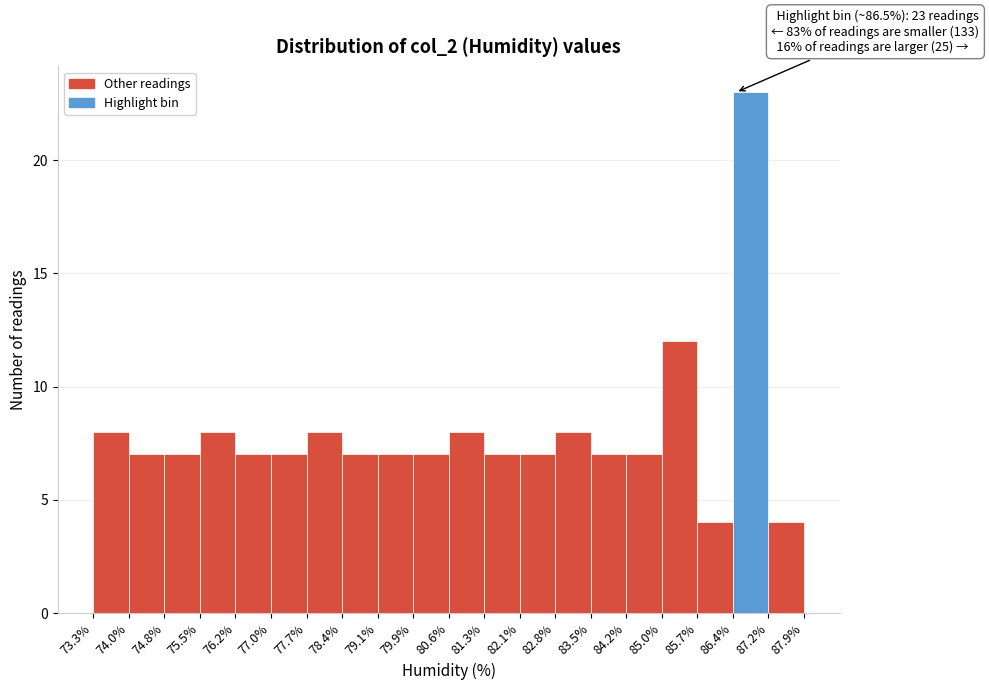

Over which range of the x-axis is the bar tallest?

86.4% to 87.2%